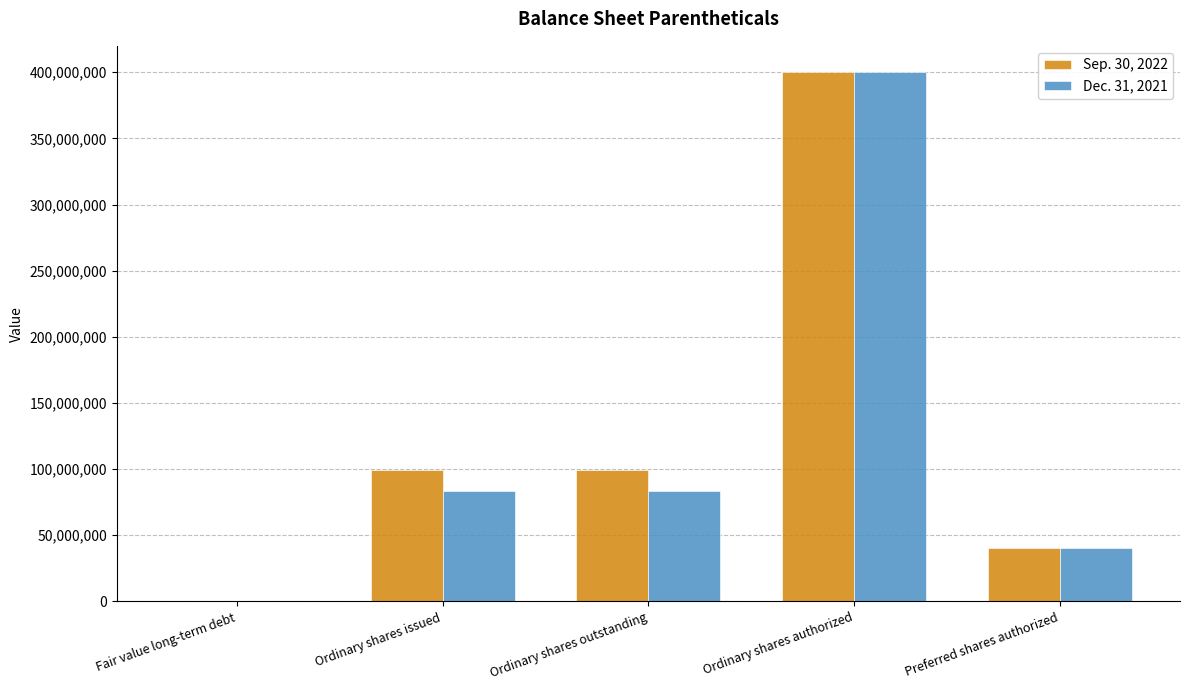

What is the greatest value displayed?

400000000